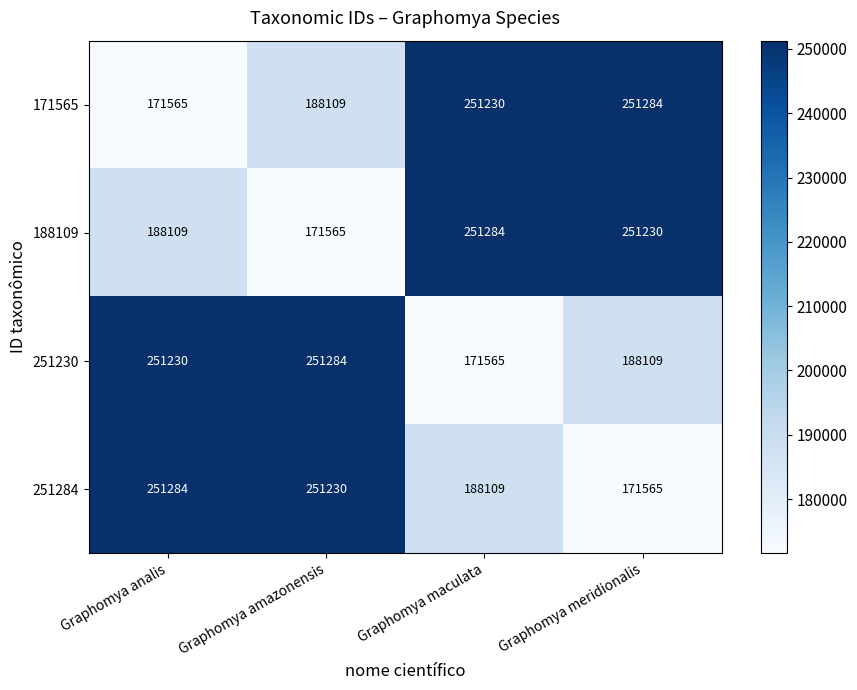

Is the value of 171565 at Graphomya meridionalis greater than the value of 251284 at Graphomya maculata?

Yes